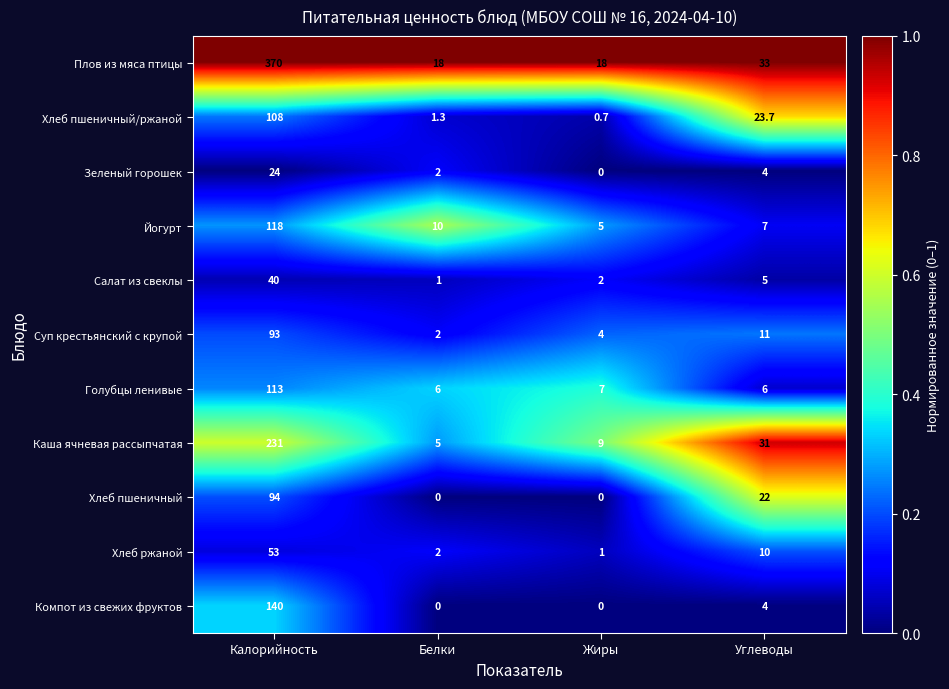

Where is Хлеб ржаной nearest to the value 27?

Углеводы